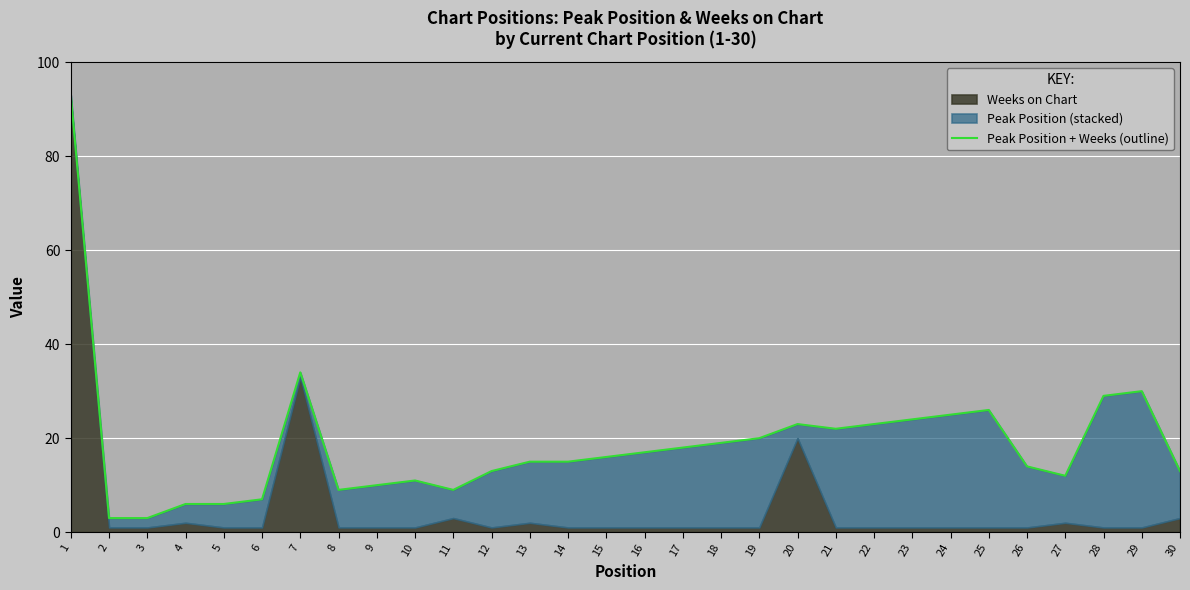

What is the minimum value shown in the chart?

3